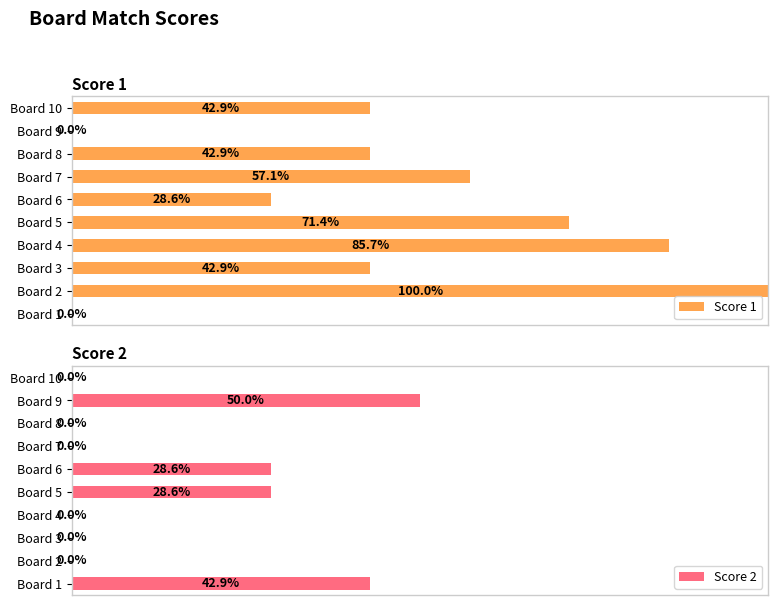

How many bars are there in each group?

2